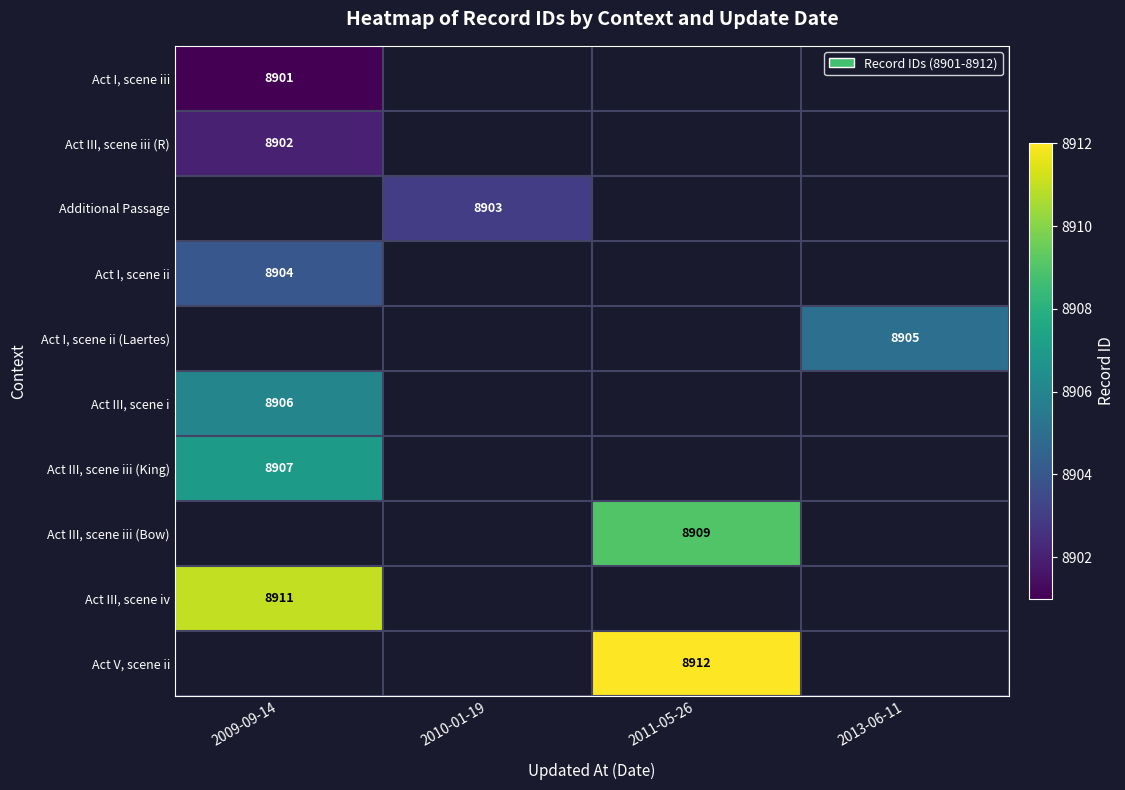

Is the value of Act III, scene iii (R) at 2009-09-14 greater than the value of Act III, scene iv at 2009-09-14?

No